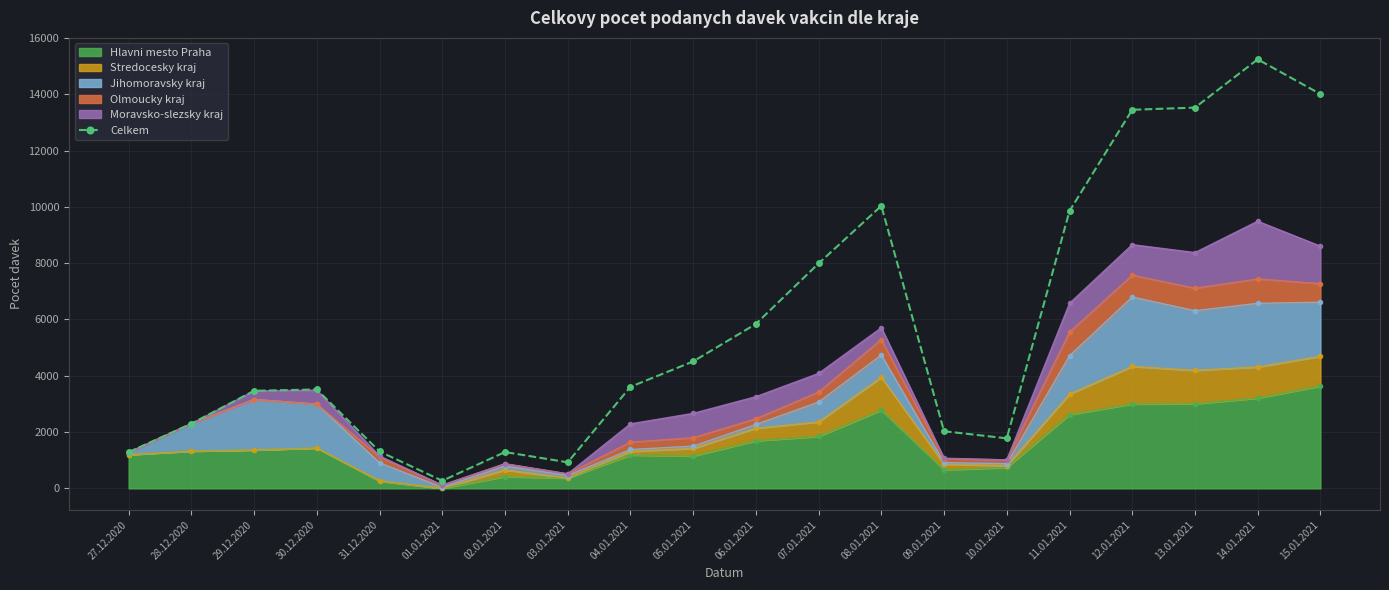

What is the sum of all values?

116235